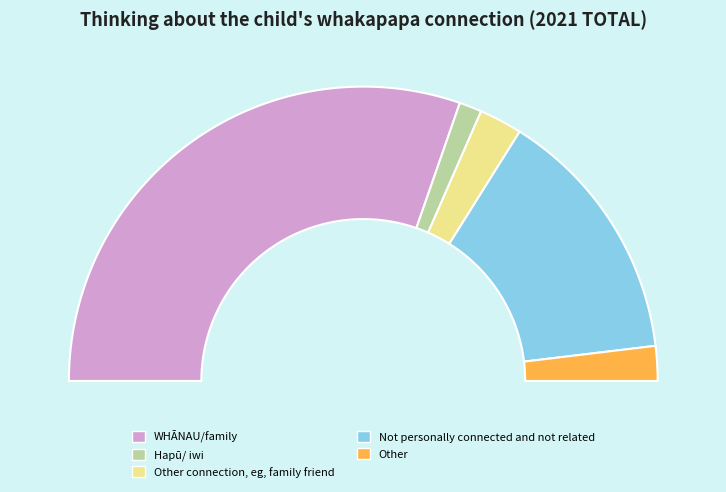

Which has a higher value, Not personally connected and not related or Other?

Not personally connected and not related